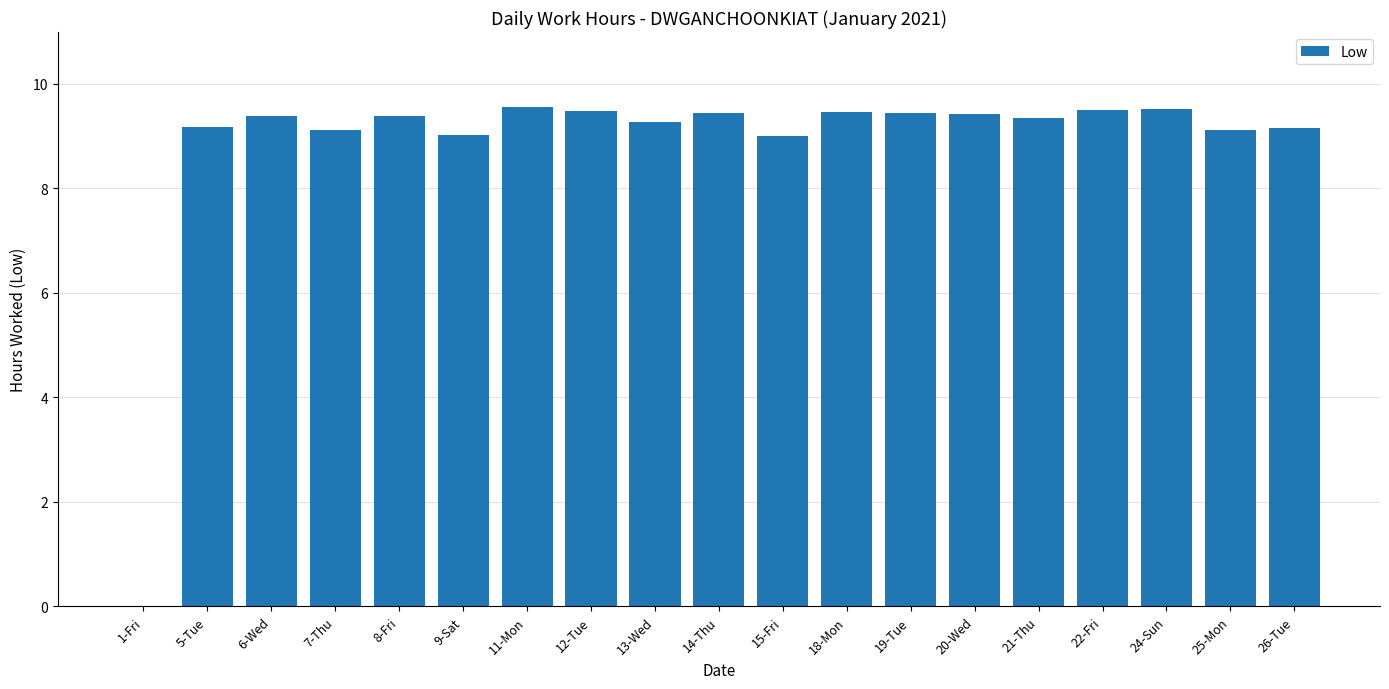

What is the greatest value displayed?

9.6